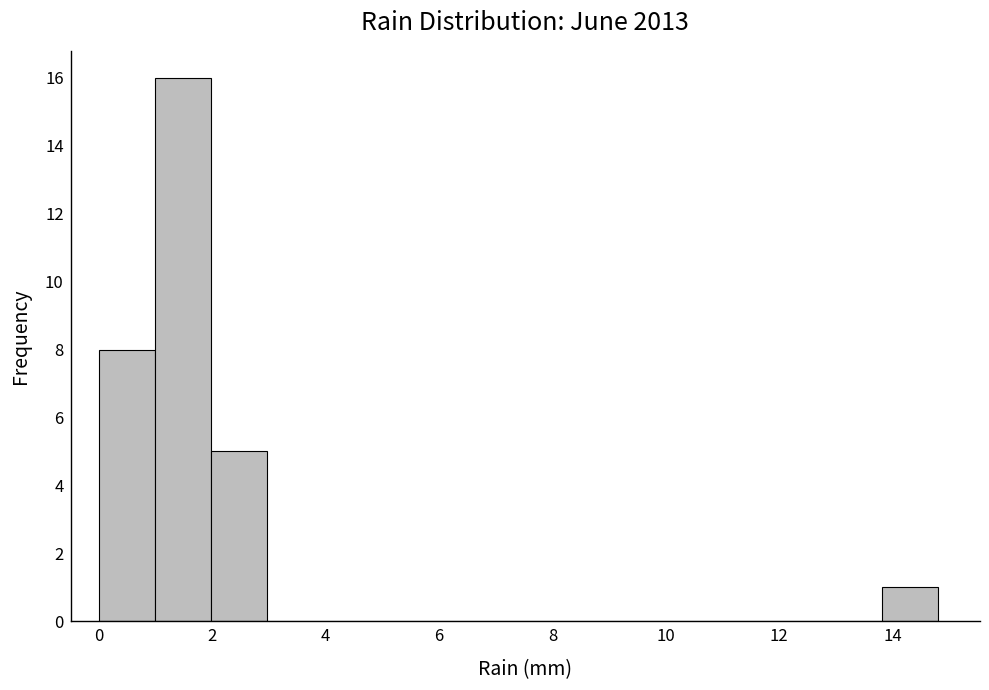

Which range on the x-axis has the tallest bar?

1.0 to 2.0